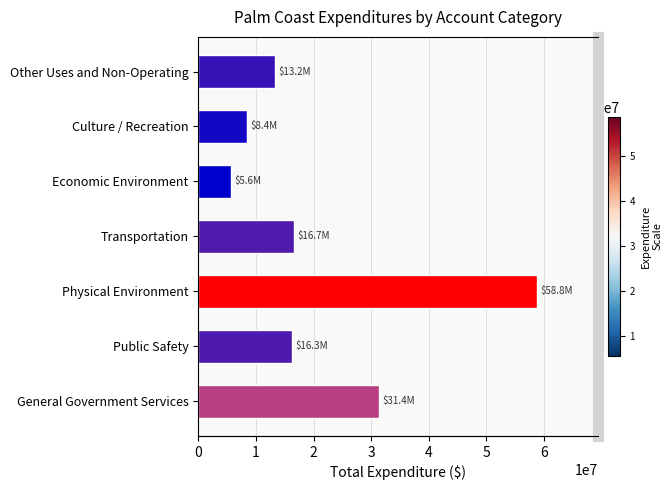

What is the sum of the values at Transportation and Public Safety?

32978057